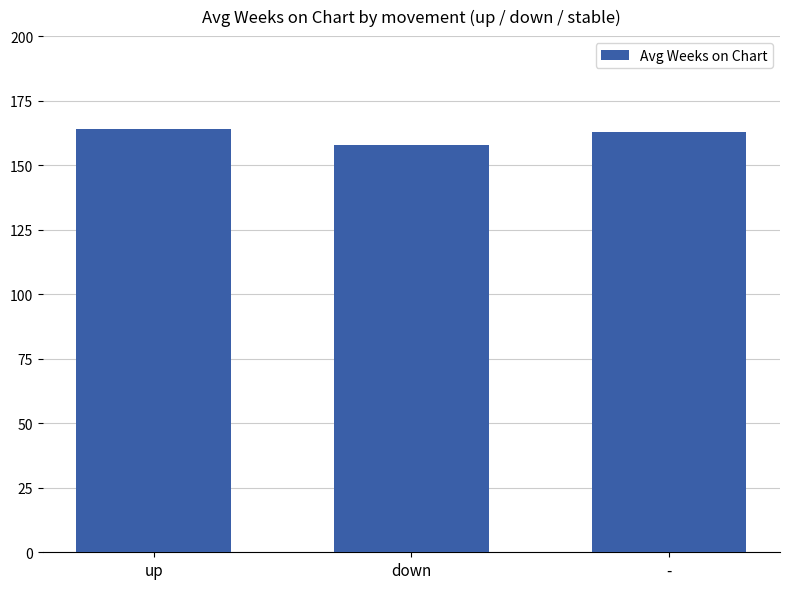

What is the change in value from up to -?

-1